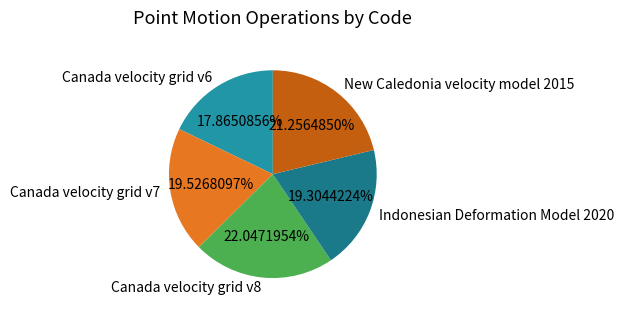

True or false: Canada velocity grid v8 accounts for 37% of the total.

False